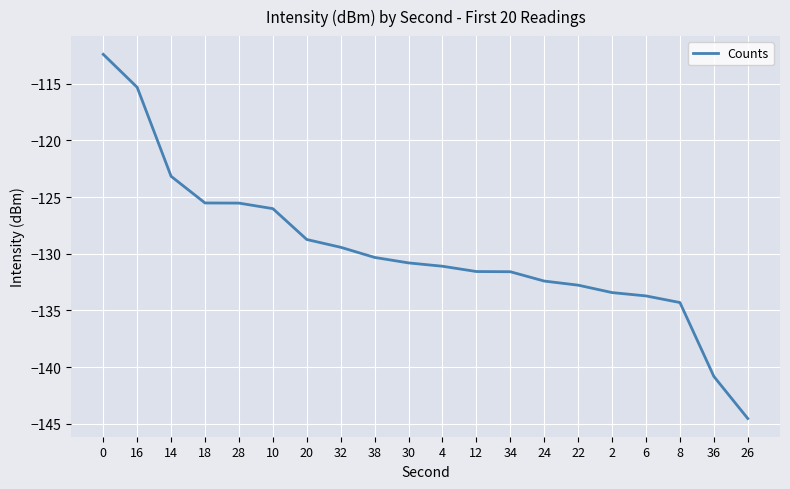

What is the difference between the maximum and second lowest values?

28.4